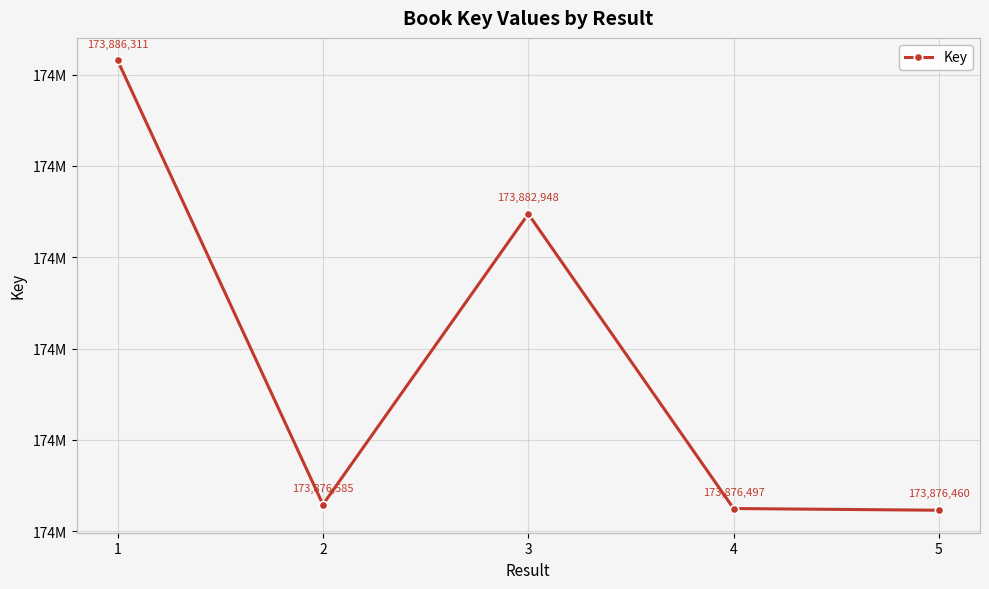

Does the chart have visible grid lines?

Yes